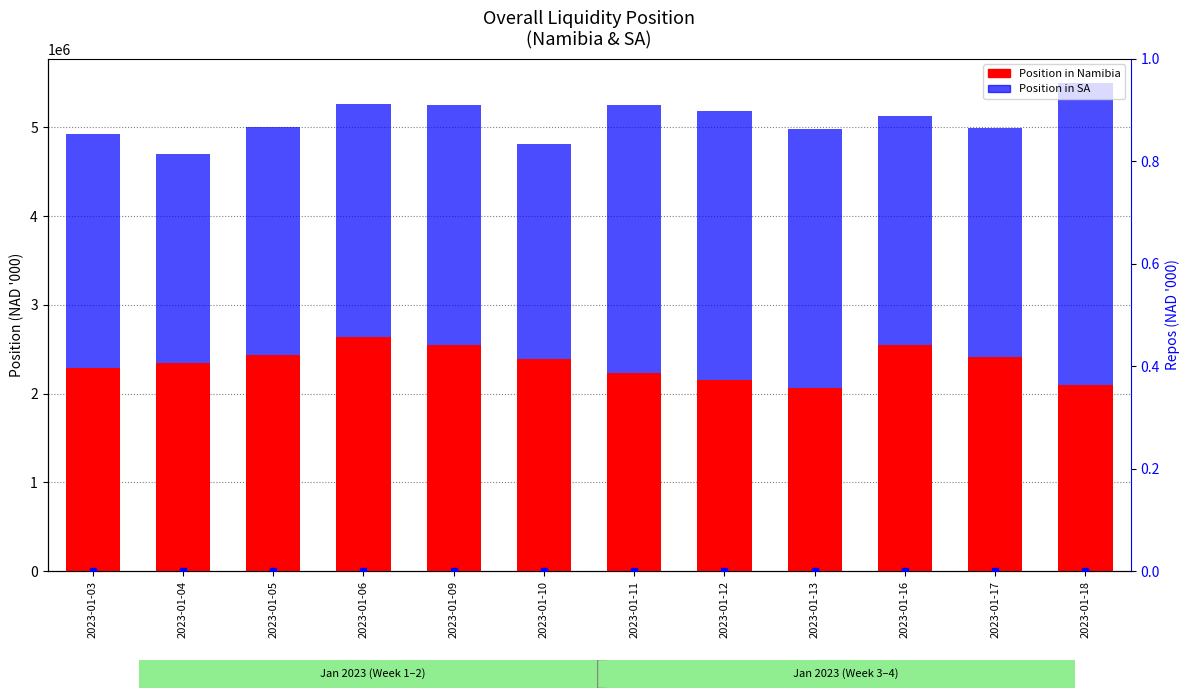

How many bars are there in total?

36